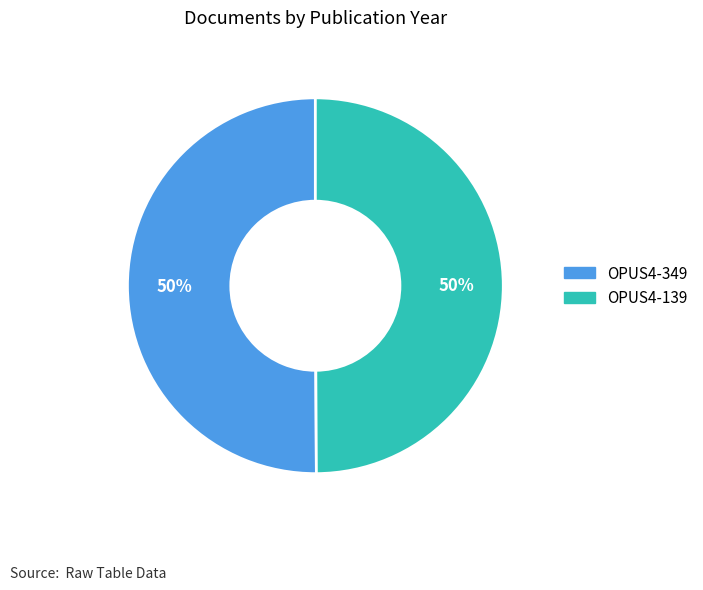

The OPUS4-349 slice represents 50% of the pie. True or false?

True